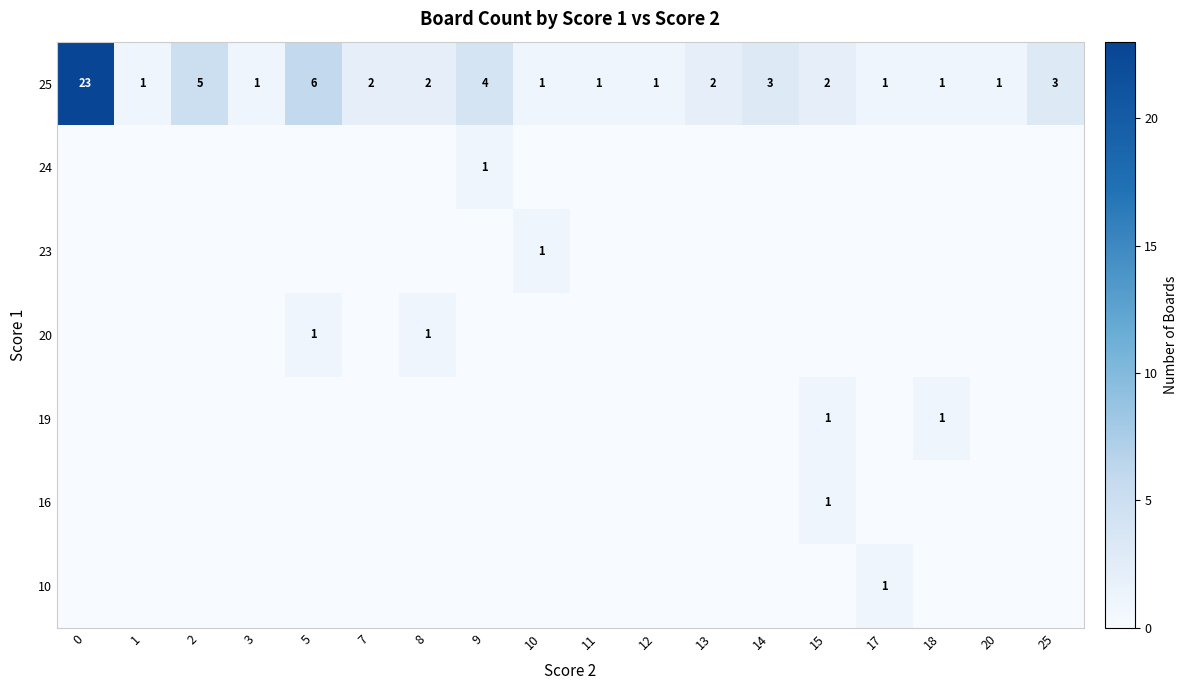

Is it true that 19 equals 1 at 18?

True